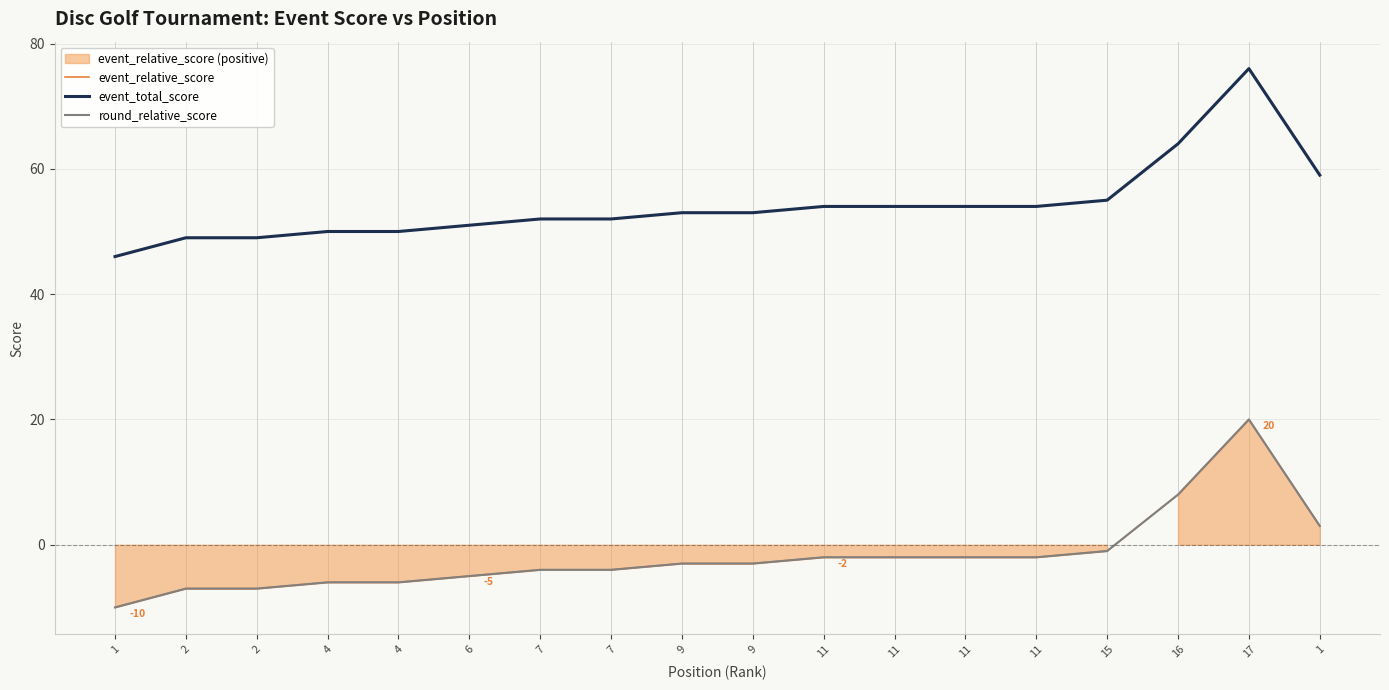

Which label corresponds to the smallest value in the chart?

1